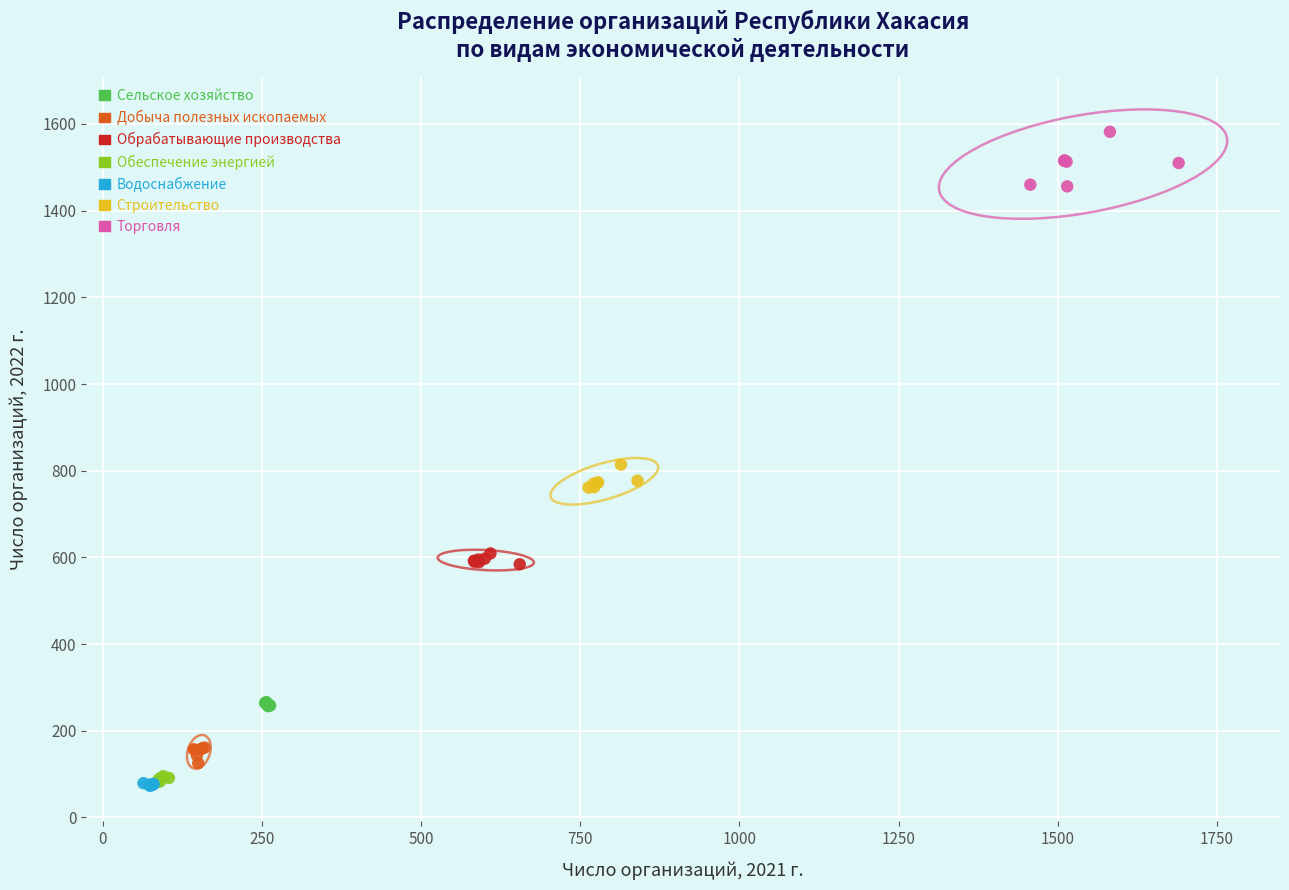

Which series reaches the maximum Y coordinate?

Торговля